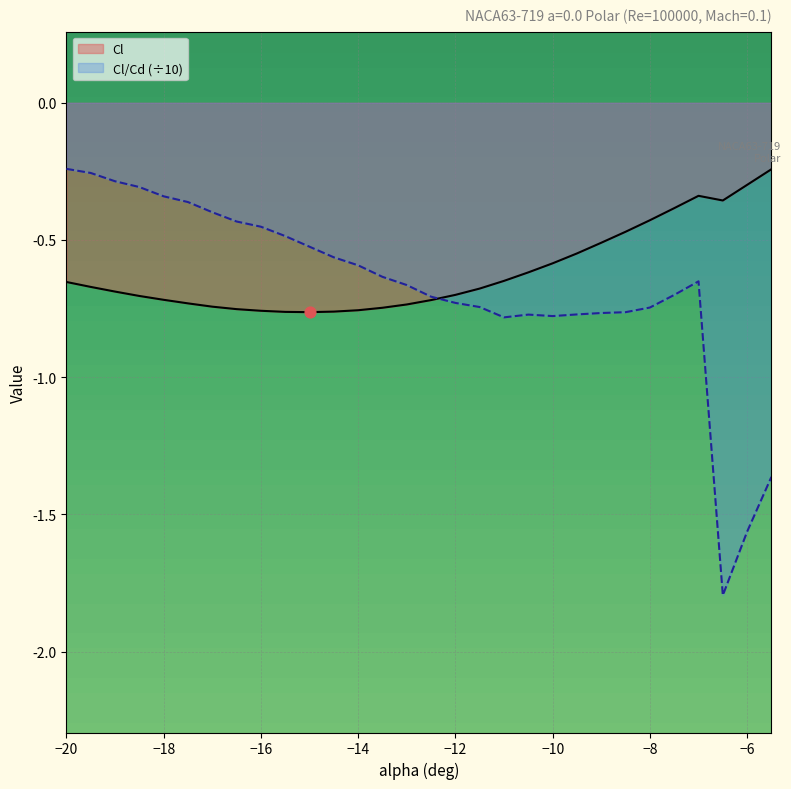

What are all the series names shown in the legend?

Cl, Cl/Cd (÷10)